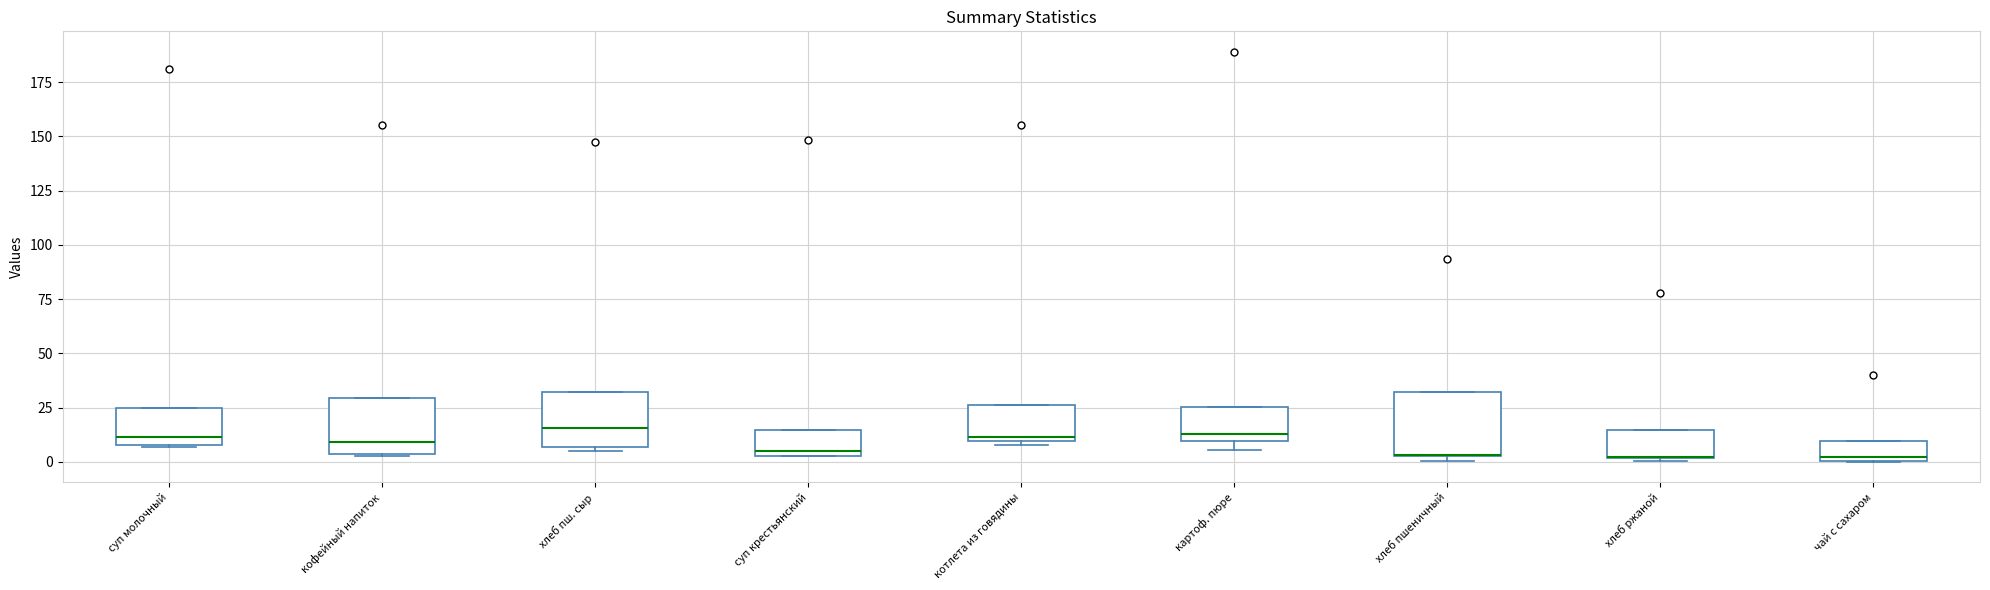

Where is the upper edge of the box for котлета из говядины on the y-axis? The values are not printed on the chart, so give them approximately, as read against the axis.

25